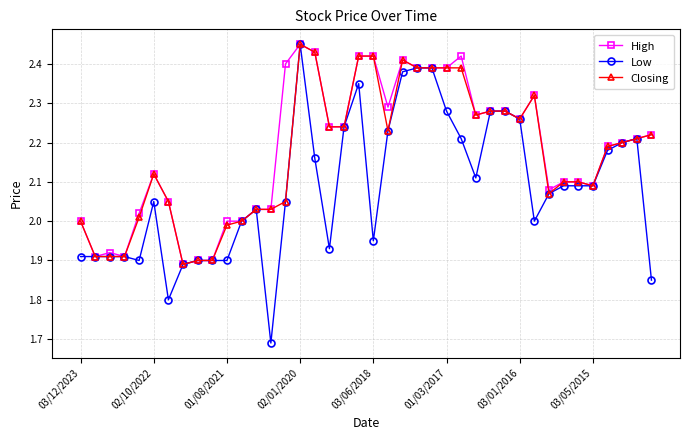

Which series has the widest spread of values?

Low